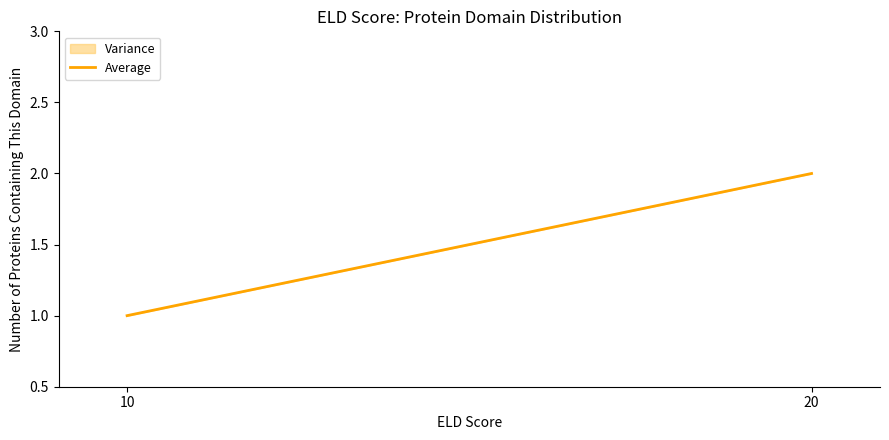

What is the ratio of the value at 20 to the value at 10?

2.0